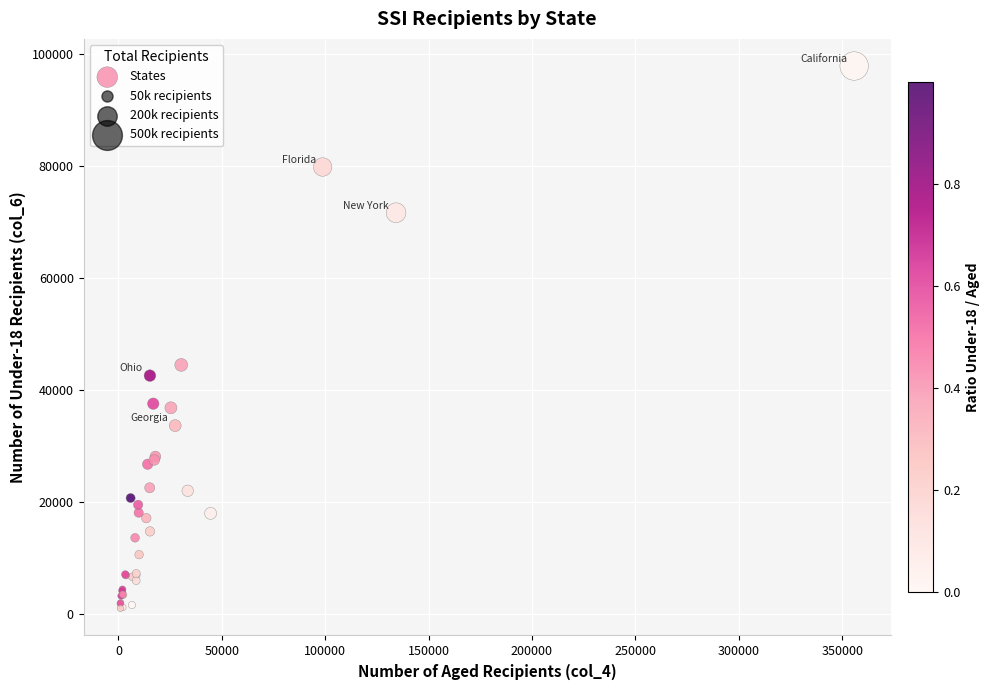

What Y value in the scatter plot is closest to 49363?

44415